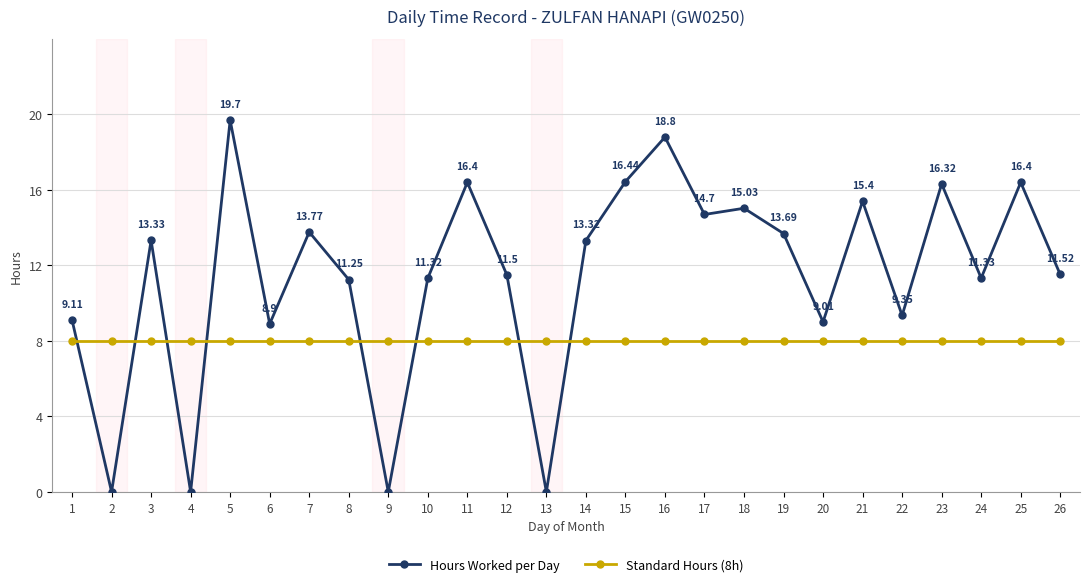

What are all the series names shown in the legend?

Hours Worked per Day, Standard Hours (8h)